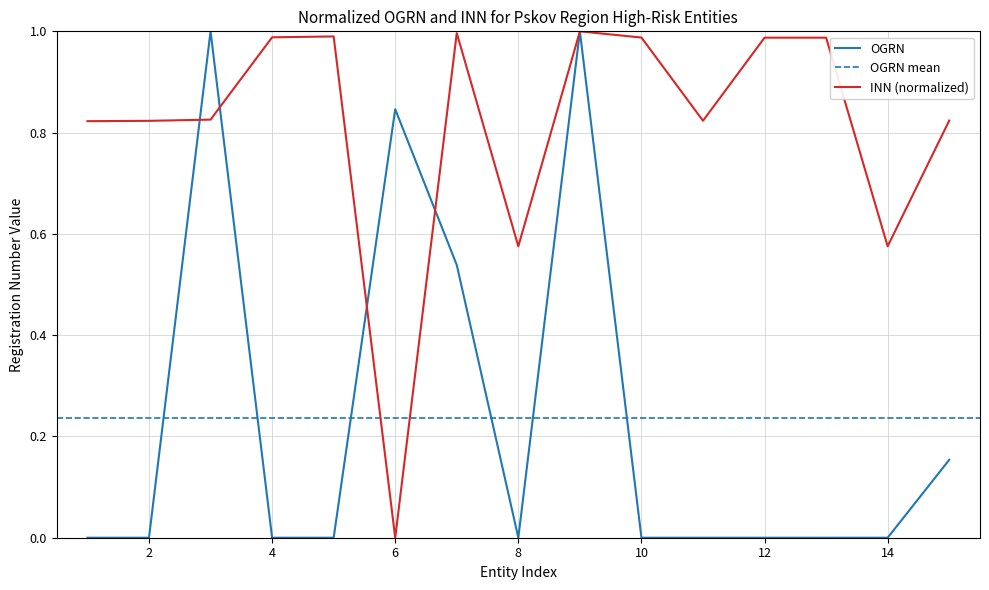

Which has a higher value, 5 or 4?

5